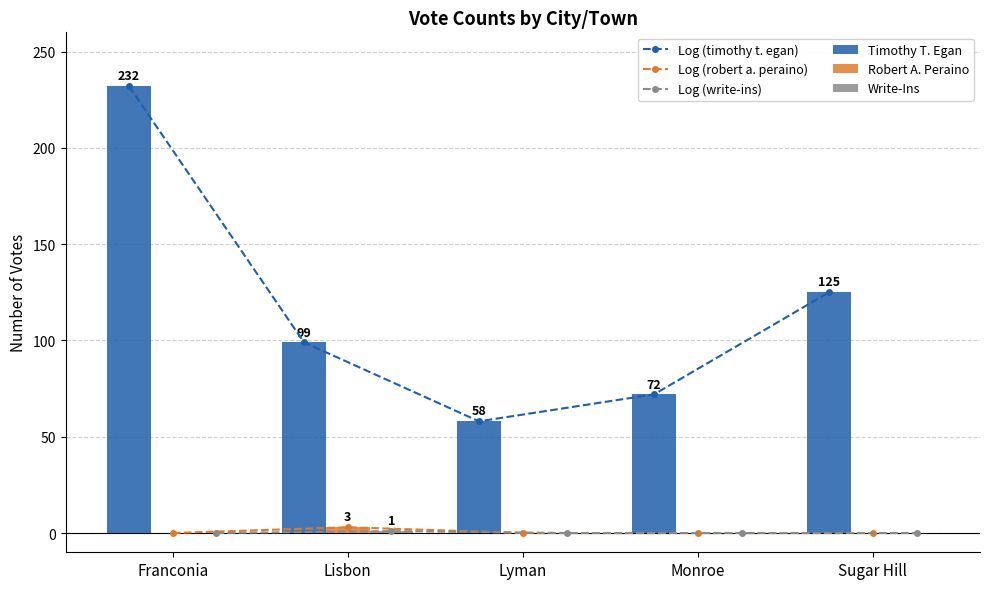

What is the maximum value for Robert A. Peraino?

3